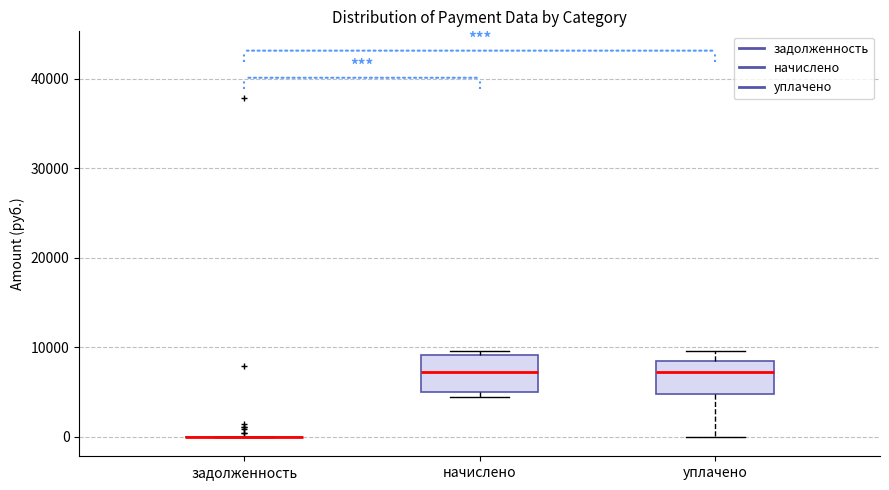

Reading left to right, transcribe this box plot: for each box, give where its median line is, the range the box spans, and where its two whiskers end, as read against the y-axis. The values are not printed on the chart, so give them approximately, as read against the axis.

задолженность: box collapsed to a line at 0, whiskers 0 to 0
начислено: median 7000, box 5000 to 9000, whiskers 4000 to 10000
уплачено: median 7000, box 5000 to 8000, whiskers 0 to 10000